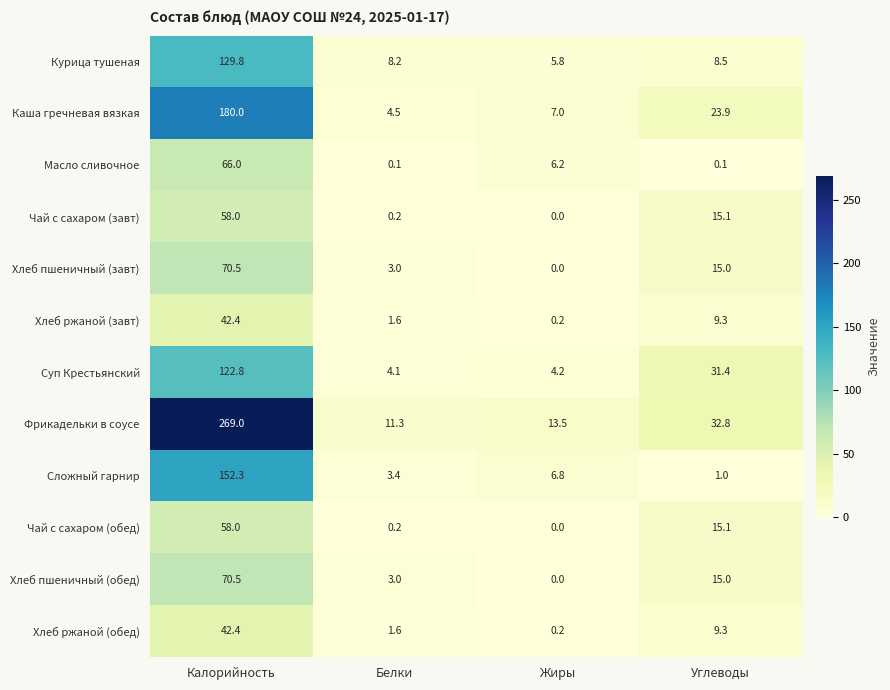

At which category is the sum across all series the highest?

Калорийность